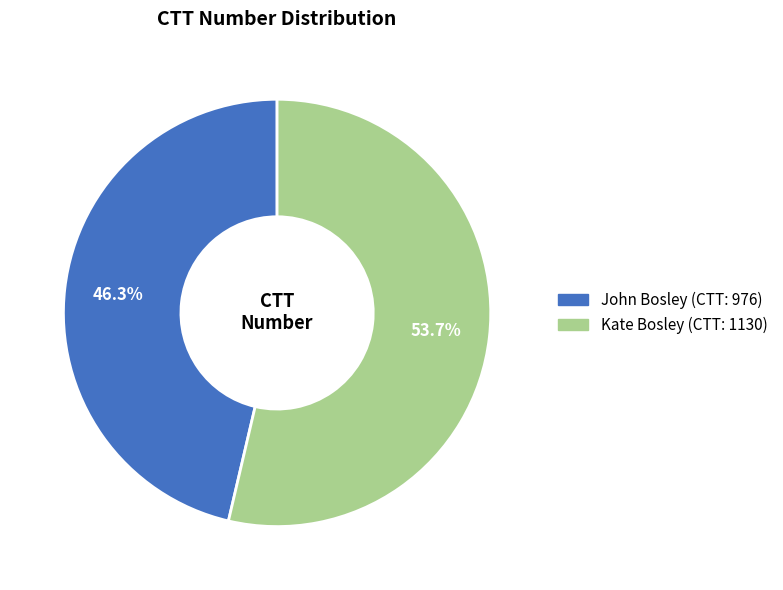

The John Bosley slice represents 35% of the pie. True or false?

False